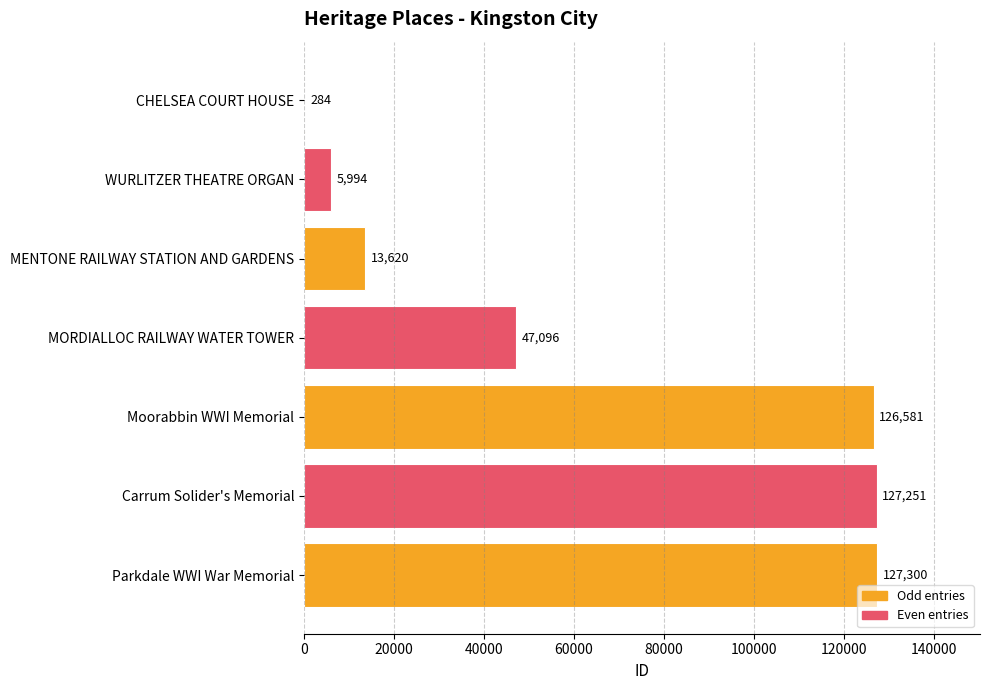

What is the sum of all values?

448126